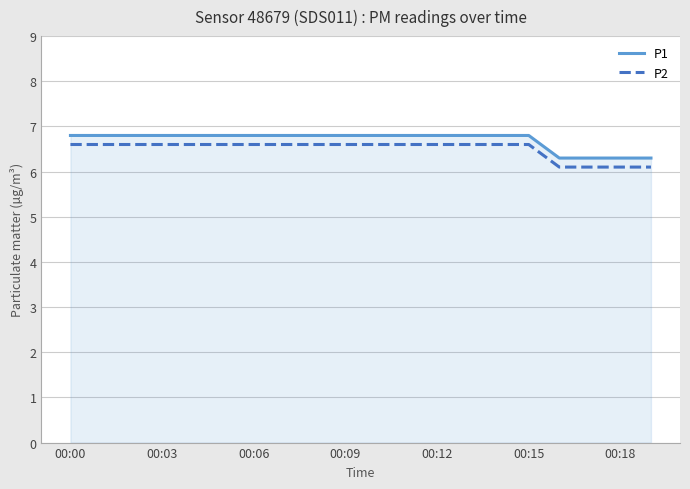

What is the difference between the maximum and minimum values in the P1 series?

0.5